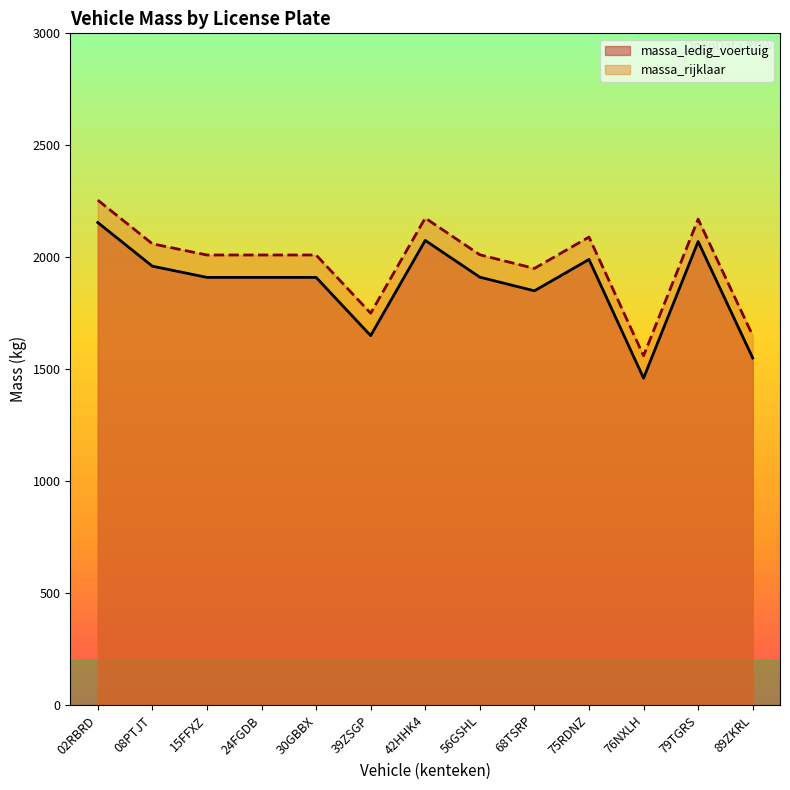

Rank the categories by massa_rijklaar value from highest to lowest.

02RBRD, 42HHK4, 79TGRS, 75RDNZ, 08PTJT, 56GSHL, 15FFXZ, 24FGDB, 30GBBX, 68TSRP, 39ZSGP, 89ZKRL, 76NXLH